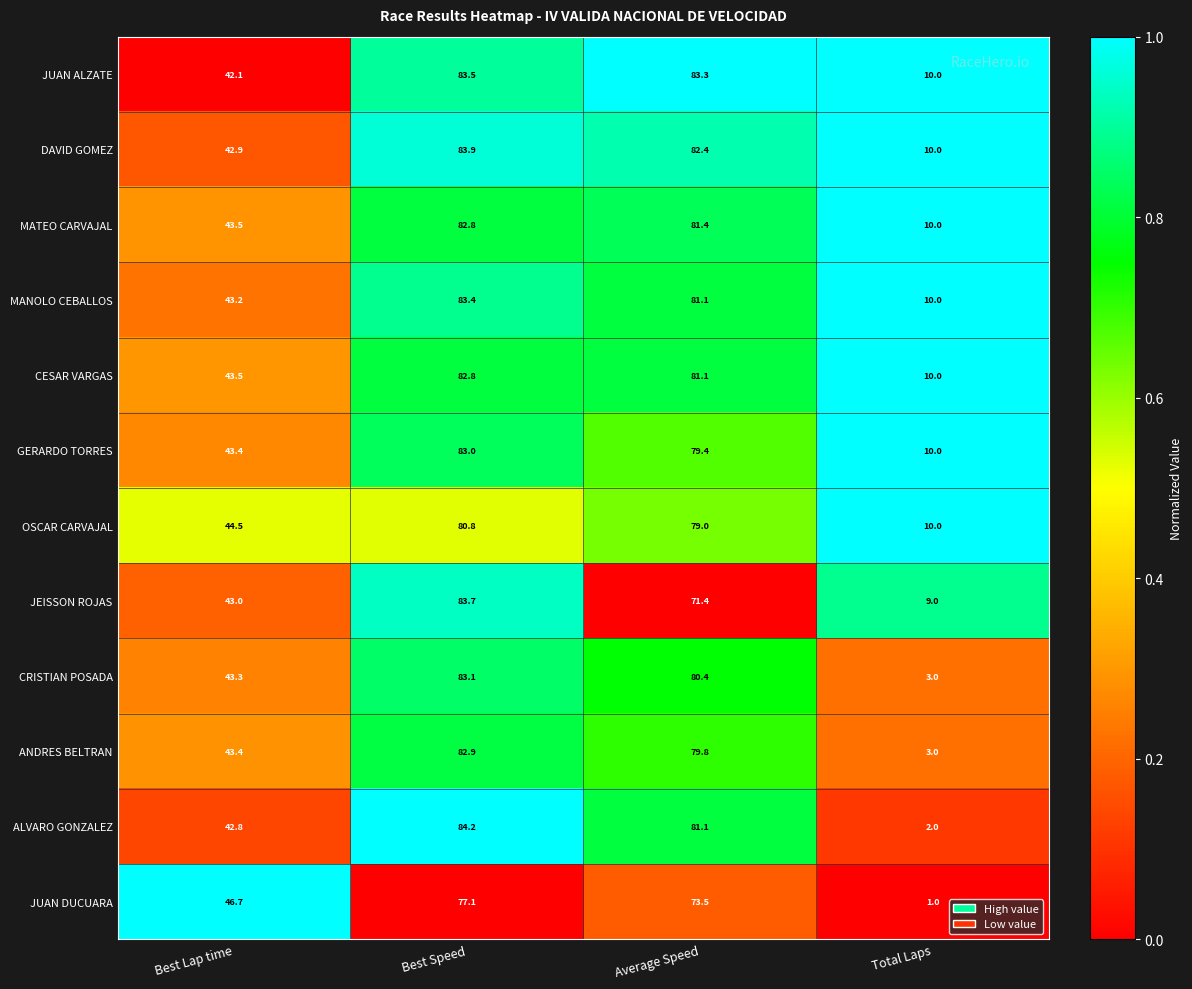

At which category does the chart reach its peak across all series?

Best Speed